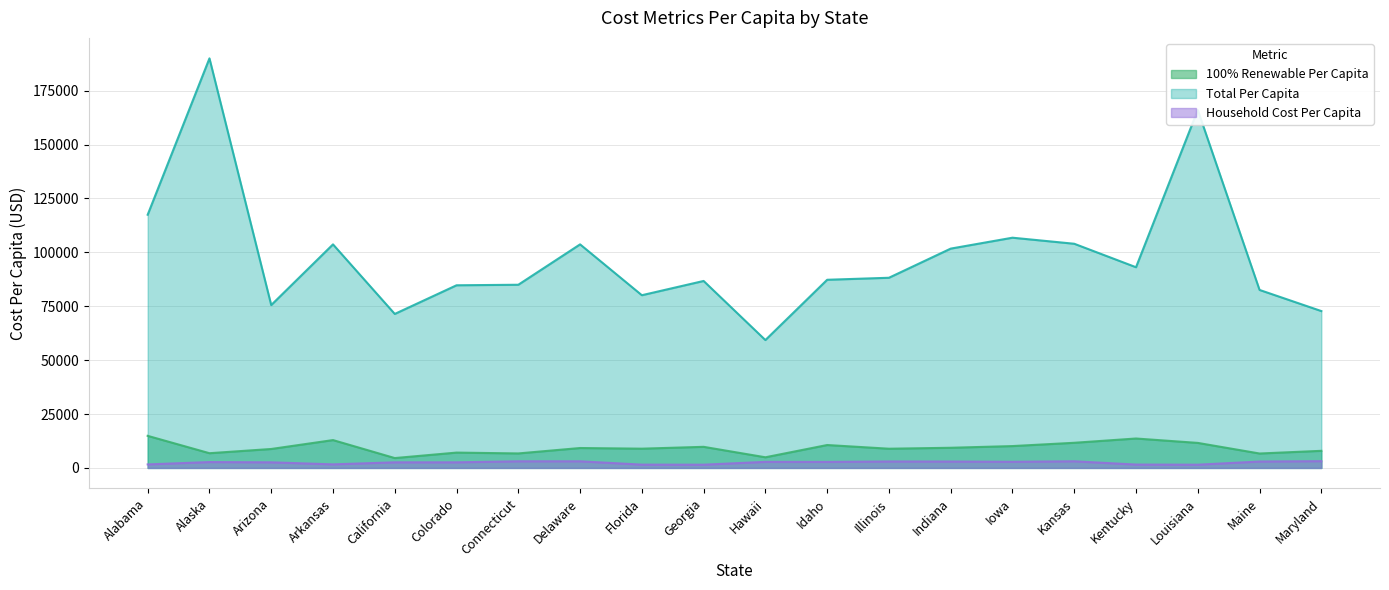

Which series has the largest range (max minus min)?

Total Per Capita